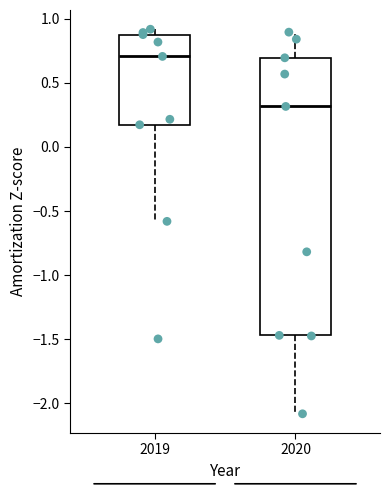

Comparing the boxes themselves (not the whiskers), which one is the tallest?

2020